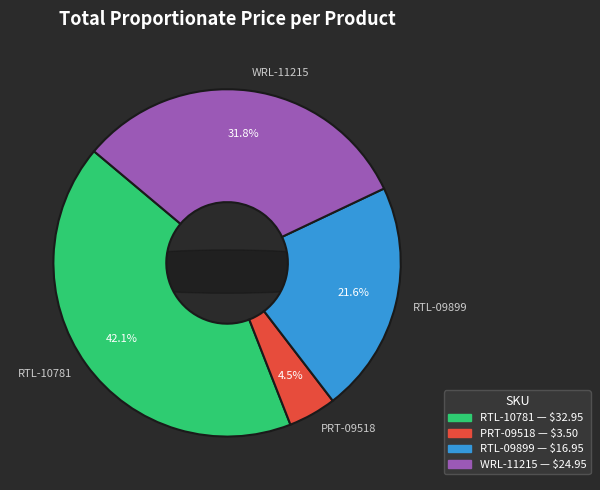

Is the sum of 9V to Barrel Jack Adapter and XBee 1mW Trace Antenna greater than half?

No